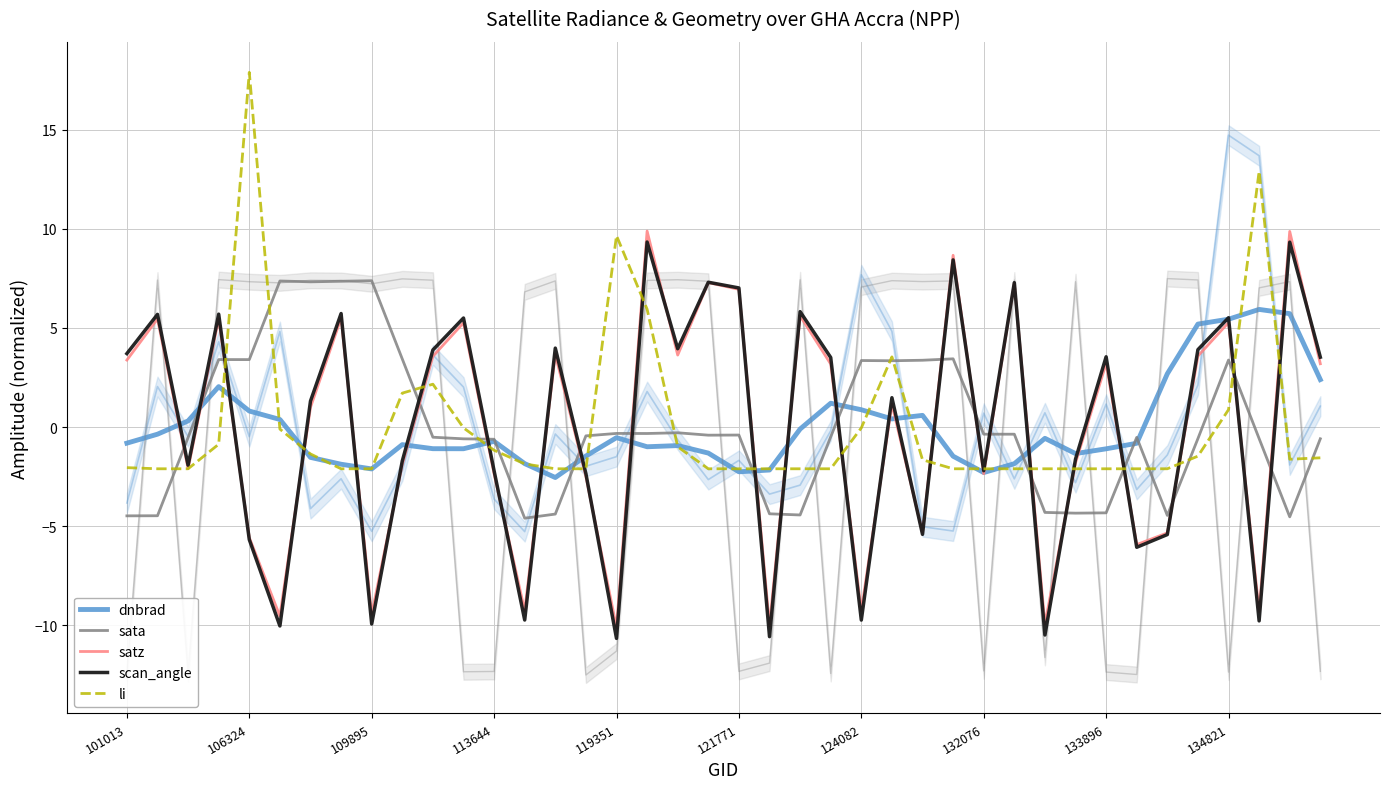

Reading left to right, extract all data points from this chart.

dnbrad: -0.8	-0.4	0.3	2.0	0.8	0.4	-1.5	-1.9	-2.1	-0.9	-1.1	-1.1	-0.7	-1.8	-2.5	-1.5	-0.5	-1.0	-0.9	-1.3	-2.3	-2.2	-0.1	1.2	0.9	0.4	0.6	-1.5	-2.3	-1.8	-0.6	-1.3	-1.1	-0.8	2.7	5.2	5.4	5.9	5.7	2.4
sata: -4.5	-4.5	-0.5	3.4	3.4	7.4	7.3	7.4	7.4	3.4	-0.5	-0.6	-0.6	-4.6	-4.4	-0.4	-0.3	-0.3	-0.3	-0.4	-0.4	-4.4	-4.4	-0.5	3.4	3.3	3.4	3.4	-0.4	-0.4	-4.3	-4.3	-4.3	-0.5	-4.5	-0.6	3.4	-0.6	-4.5	-0.6
satz: 3.4	5.5	-2.1	5.5	-5.6	-9.5	1.0	5.5	-9.5	-1.9	3.6	5.3	-2.4	-9.3	3.7	-2.5	-10.1	9.9	3.6	7.3	7.0	-10.0	5.6	3.2	-9.3	1.2	-5.3	8.7	-2.4	7.3	-10.0	-1.8	3.2	-5.9	-5.3	3.6	5.3	-9.3	9.9	3.2
scan_angle: 3.7	5.7	-1.9	5.7	-5.7	-10.0	1.3	5.7	-9.9	-1.7	3.9	5.5	-2.2	-9.7	4.0	-2.3	-10.7	9.3	4.0	7.3	7.0	-10.6	5.8	3.5	-9.7	1.5	-5.4	8.4	-2.2	7.3	-10.5	-1.6	3.5	-6.1	-5.4	3.9	5.5	-9.8	9.3	3.5
li: -2.0	-2.1	-2.1	-0.9	17.9	-0.1	-1.4	-2.1	-2.1	1.7	2.2	-0.0	-1.2	-1.9	-2.1	-2.1	9.7	5.9	-1.0	-2.1	-2.1	-2.1	-2.1	-2.1	-0.0	3.5	-1.6	-2.1	-2.1	-2.1	-2.1	-2.1	-2.1	-2.1	-2.1	-1.5	0.9	12.9	-1.6	-1.6